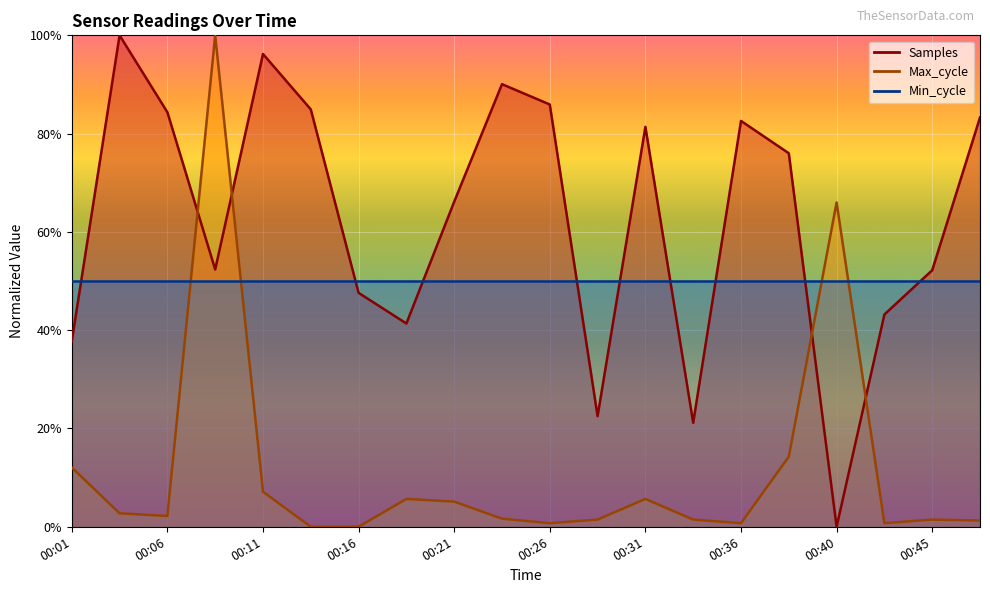

After their last crossing, which series has the higher values: Samples or Max_cycle?

Samples